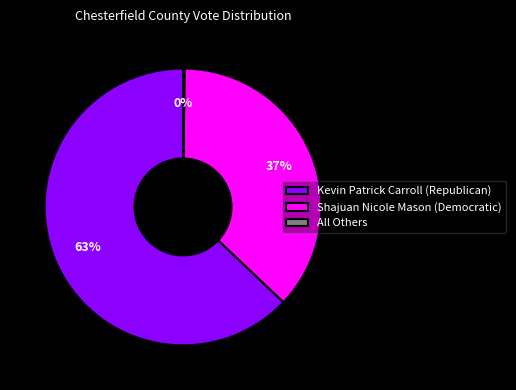

To the nearest percent, what percentage of the pie is Kevin Patrick Carroll (Republican)?

63%